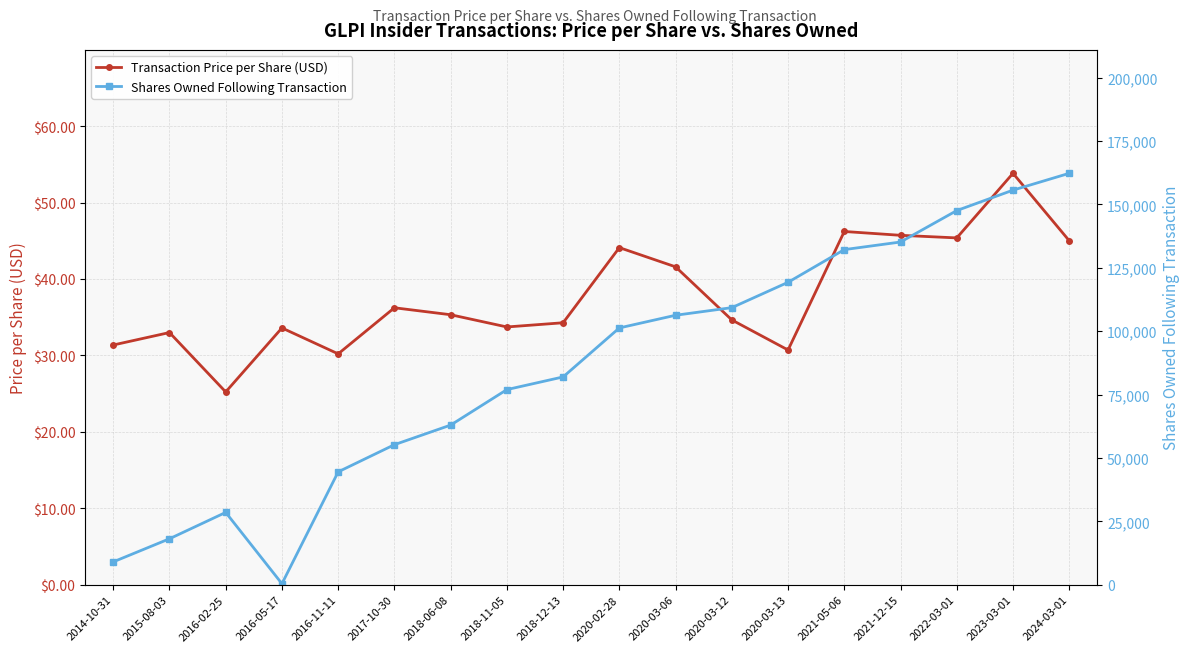

True or false: Transaction Price per Share (USD) and Shares Owned Following Transaction cross at least once.

False